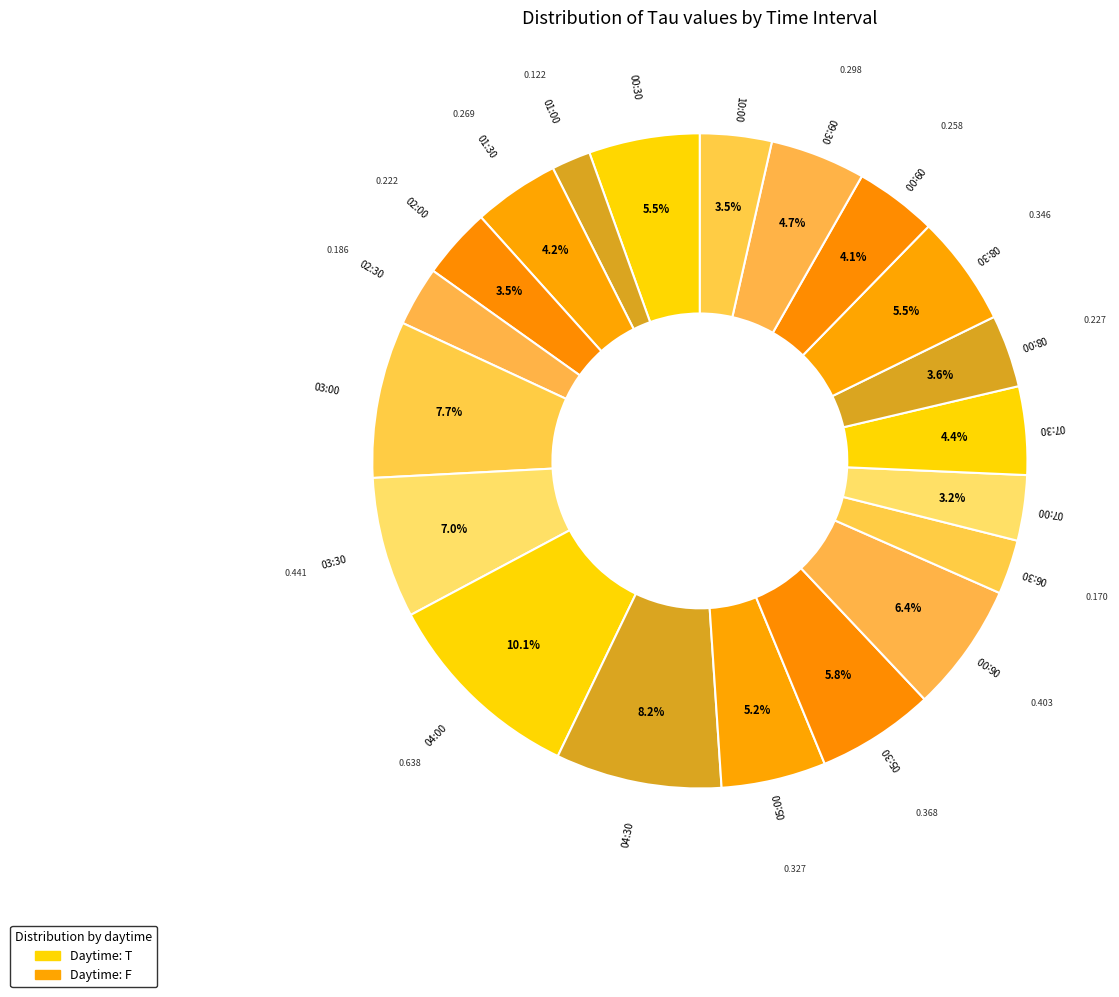

Which slice is the largest?

04:00